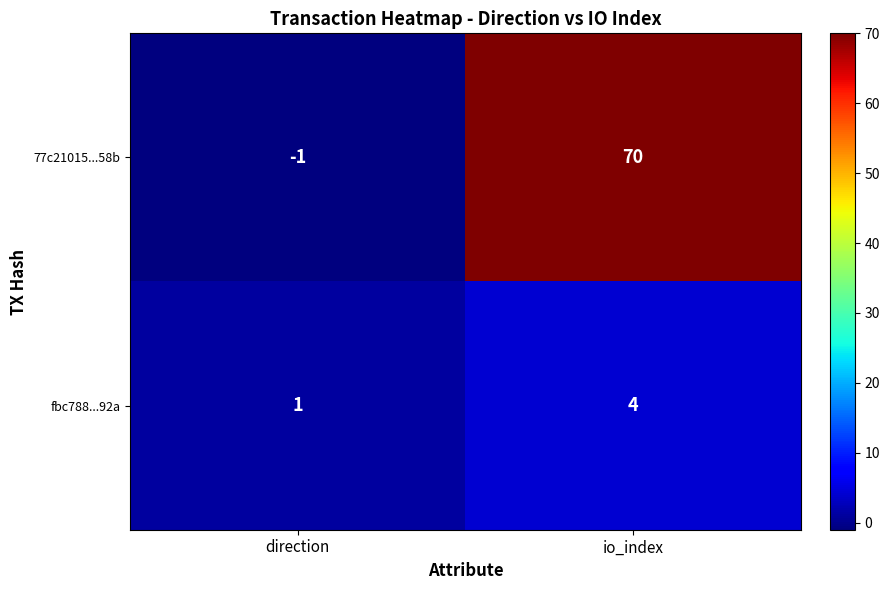

The value of 77c21015...58b at io_index is 114. True or false?

False